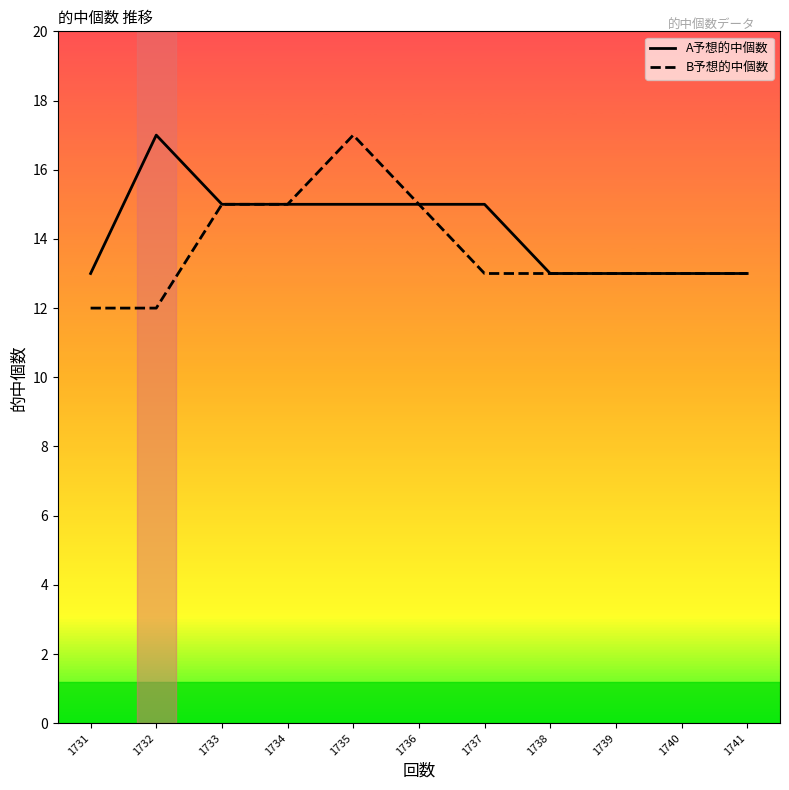

Is the value of B予想的中個数 at 1735 greater than the value of A予想的中個数 at 1738?

Yes